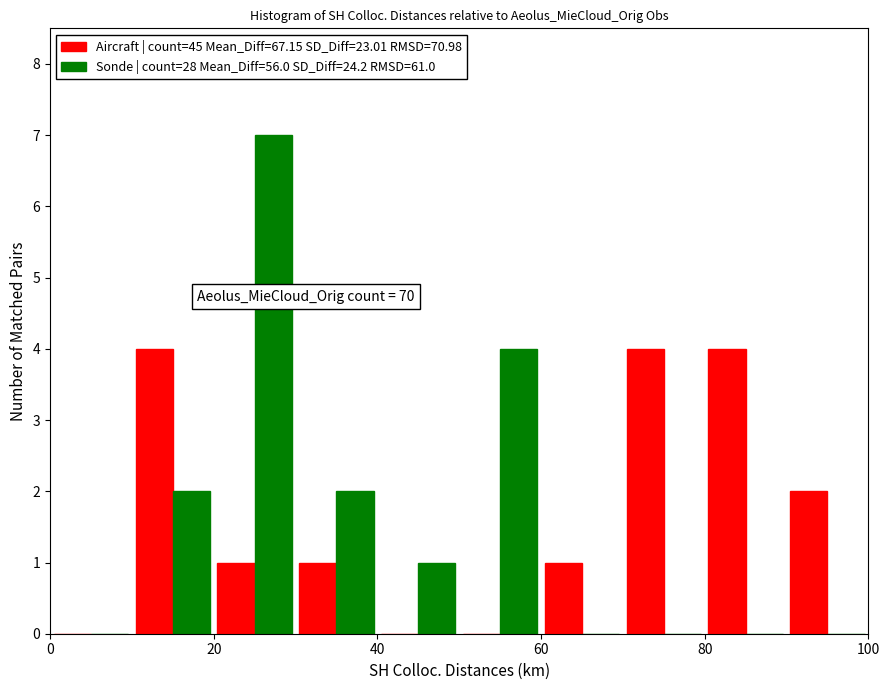

In the Sonde | count=28 Mean_Diff=56.0 SD_Diff=24.2 RMSD=61.0 series, which range on the x-axis has the tallest bar?

20 to 30